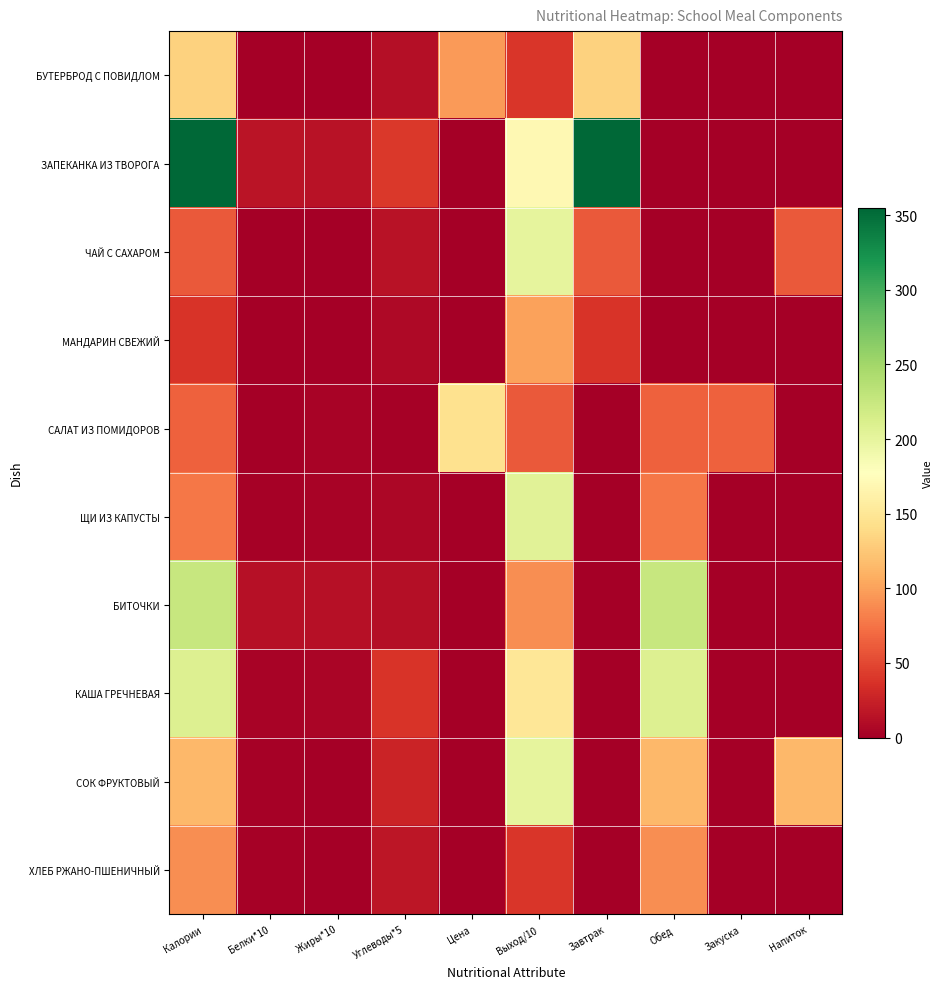

Which series has the widest spread of values?

ЗАПЕКАНКА ИЗ ТВОРОГА